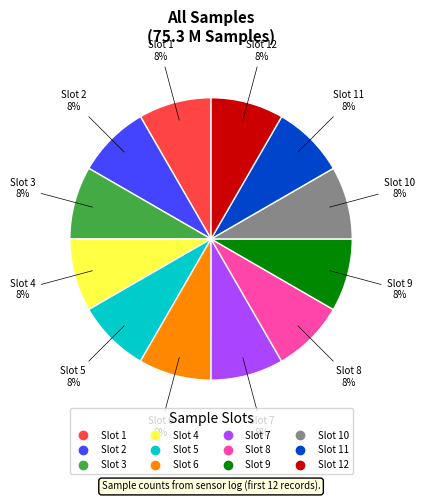

Is there any slice that represents more than half of the pie?

No